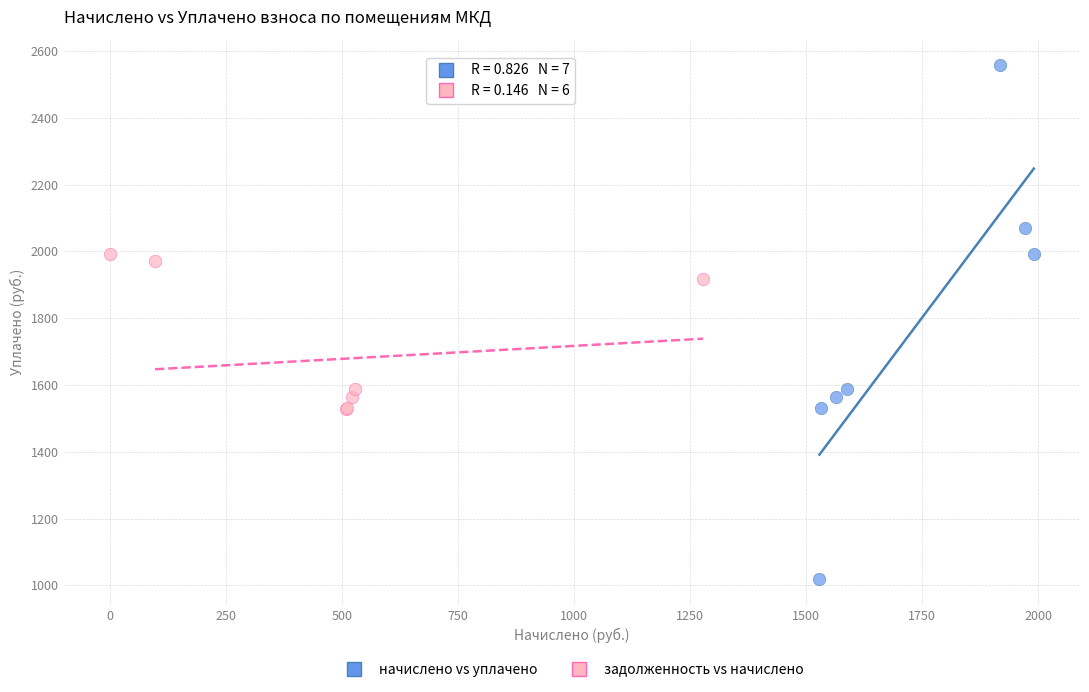

Which series contains the highest Y value?

начислено vs уплачено